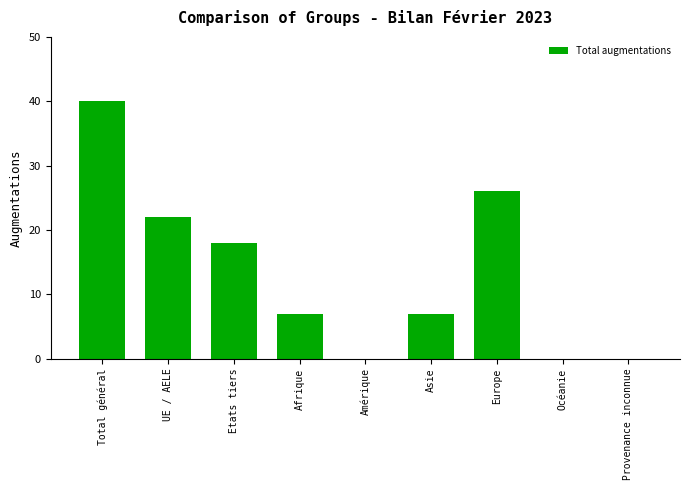

What is the greatest value displayed?

40